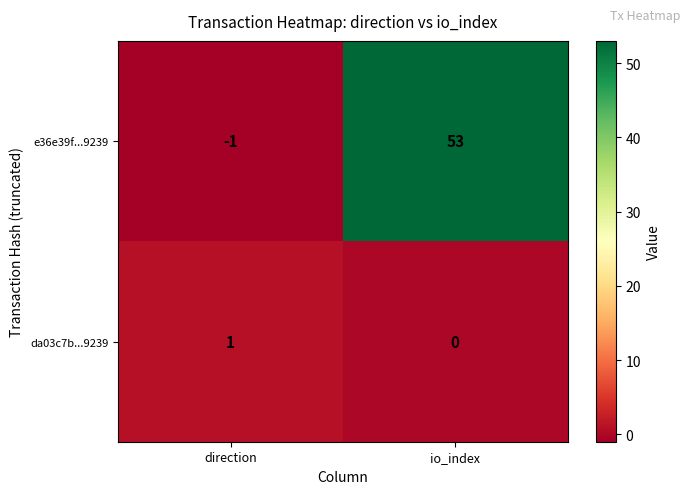

Rank the series by their maximum value, from highest to lowest.

e36e39f...9239, da03c7b...9239